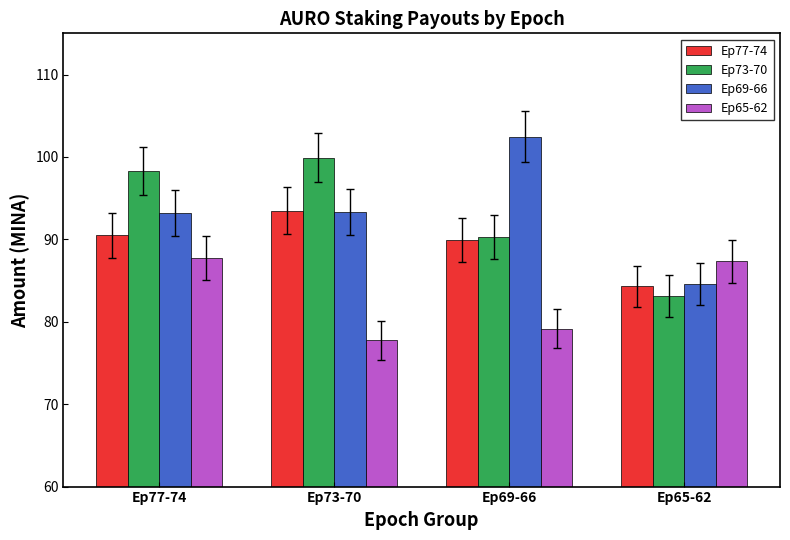

What position from the left is Ep77-74?

1